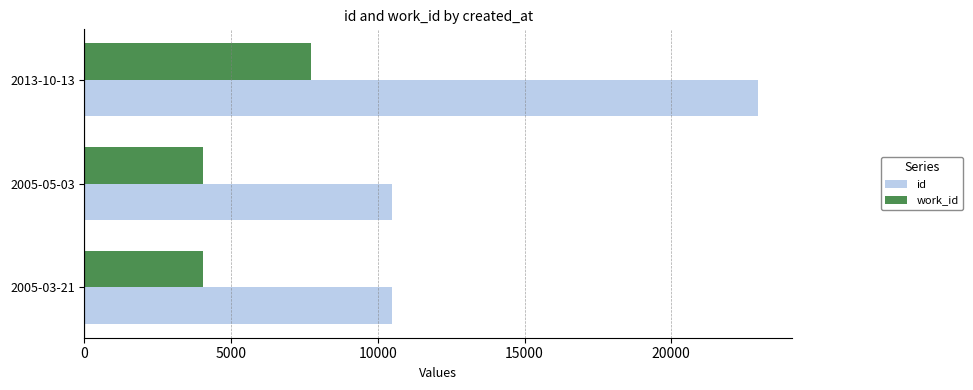

Which series has the largest range (max minus min)?

id